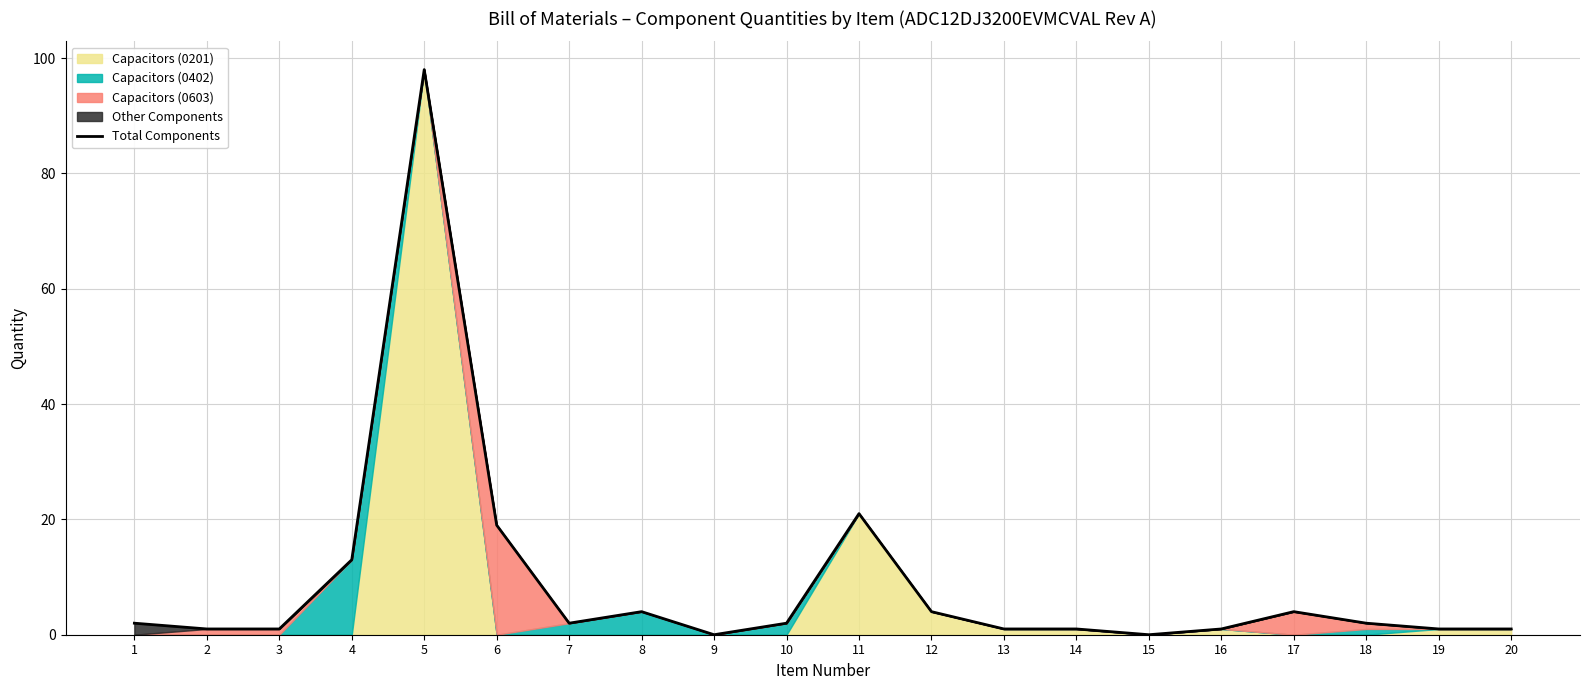

Reading left to right, transcribe all the data shown in this chart.

2	1	1	13	98	19	2	4	0	2	21	4	1	1	0	1	4	2	1	1